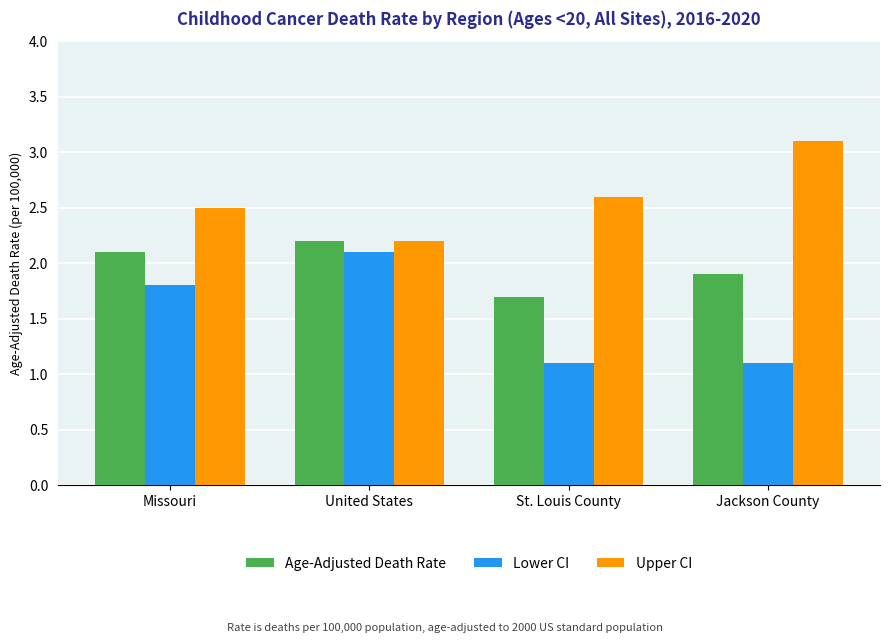

Reading left to right, what are all the values shown in this chart?

Age-Adjusted Death Rate: Missouri=2.1	United States=2.2	St. Louis County=1.7	Jackson County=1.9
Lower CI: Missouri=1.8	United States=2.1	St. Louis County=1.1	Jackson County=1.1
Upper CI: Missouri=2.5	United States=2.2	St. Louis County=2.6	Jackson County=3.1